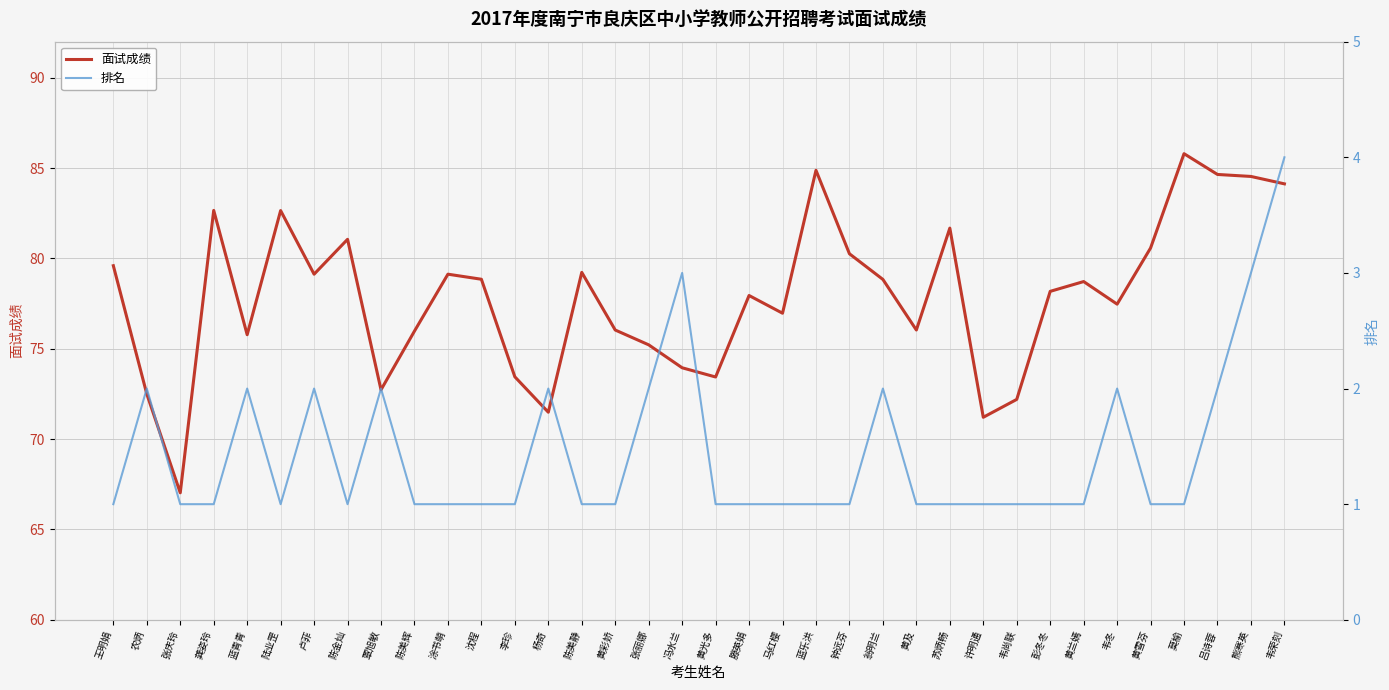

What is the sum of the 排名 values at 黄彩娇 and 莫榆?

2.0